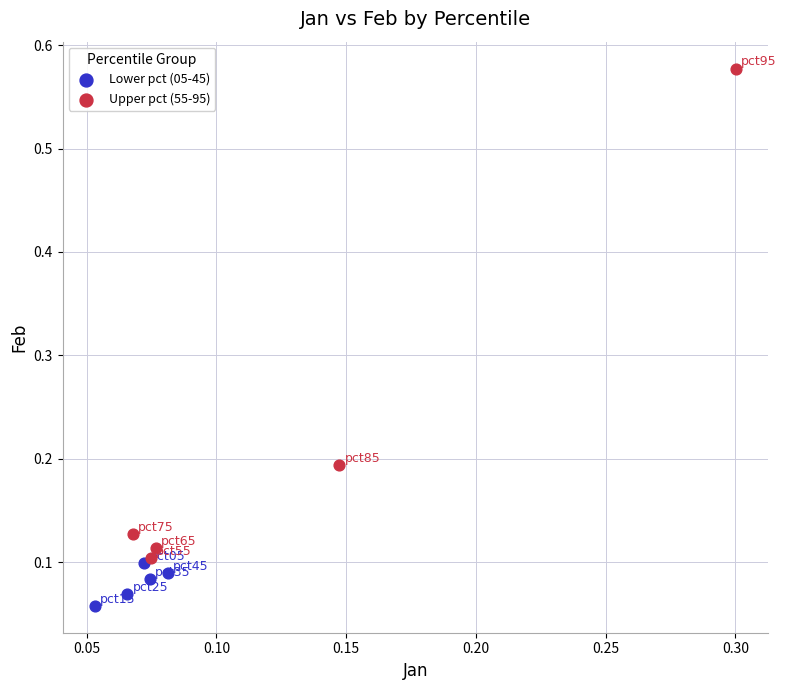

Which series contains the lowest Y value?

Lower pct (05-45)